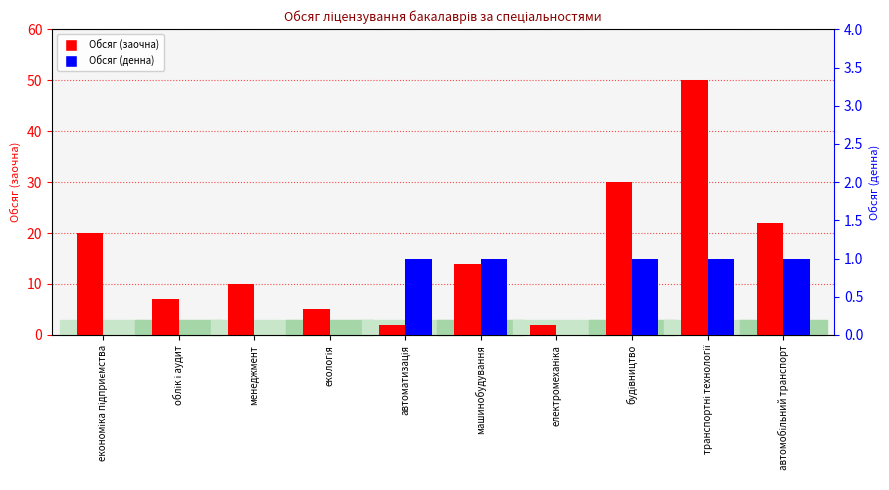

What is the average value of the Обсяг (заочна) series?

16